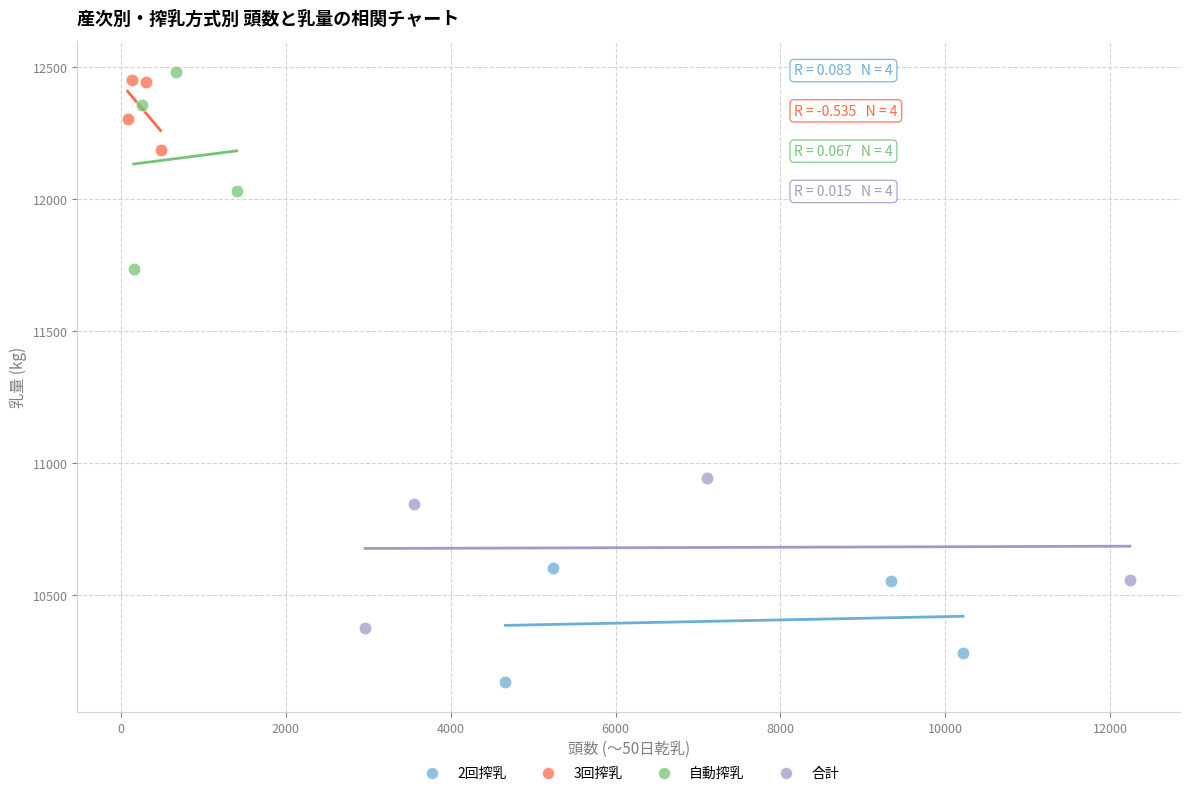

Which series has the widest spread of Y values?

自動搾乳